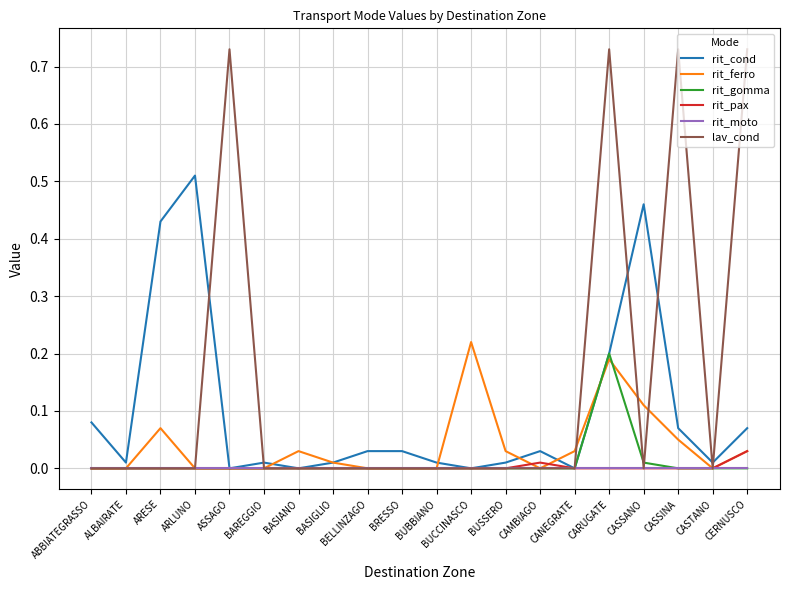

Which category has the highest value in the rit_ferro series?

BUCCINASCO